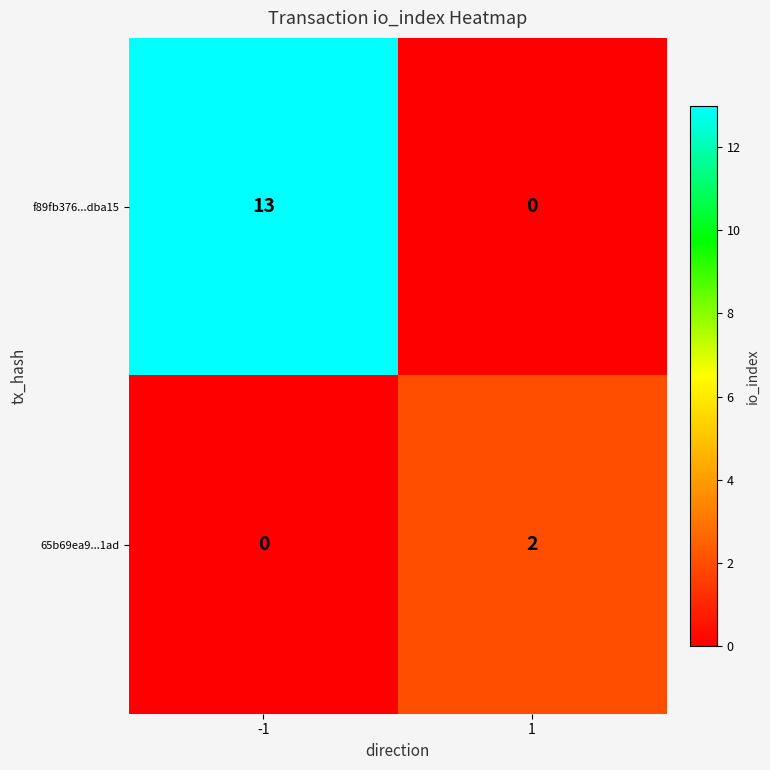

Is it true that f89fb376...dba15 equals 13 at -1?

True